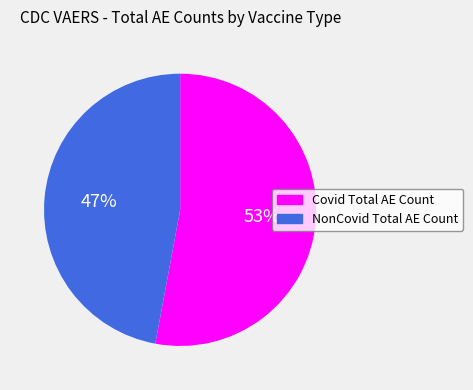

The Covid Total AE Count slice represents 65% of the pie. True or false?

False